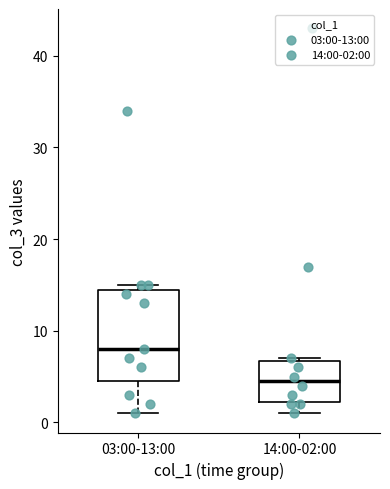

Comparing the boxes themselves (not the whiskers), which one is the tallest?

03:00-13:00